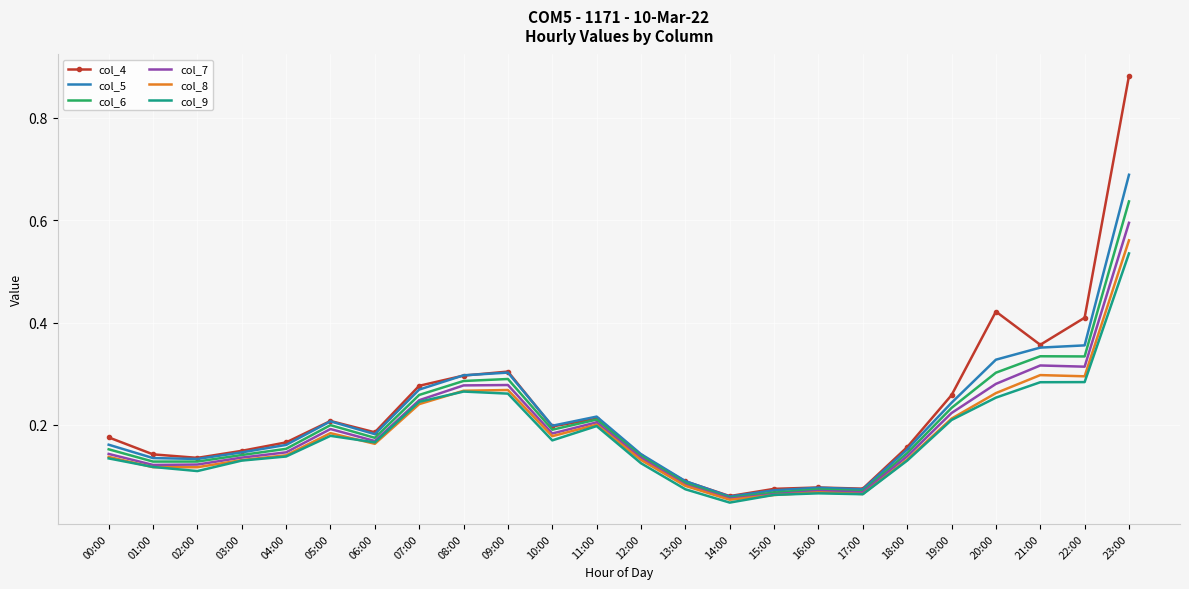

At which label does col_8 reach its peak?

23:00